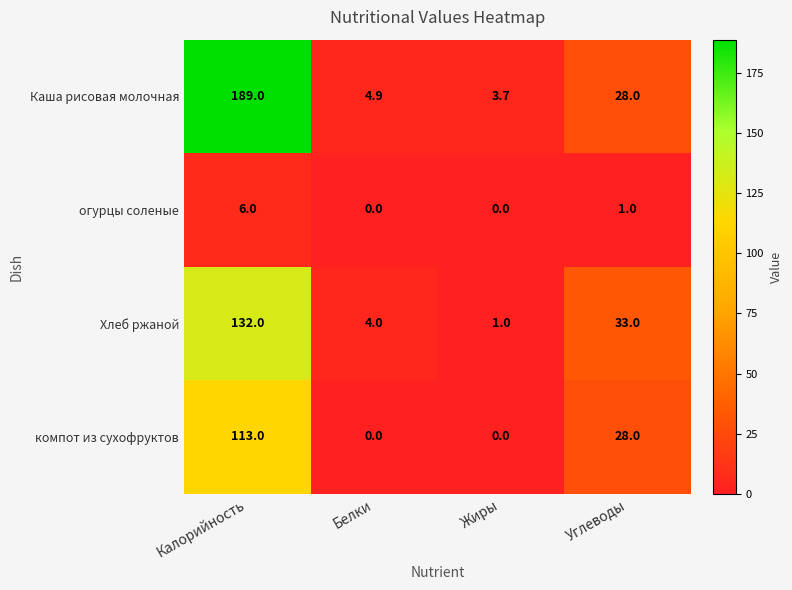

Which series has the largest range (max minus min)?

Каша рисовая молочная